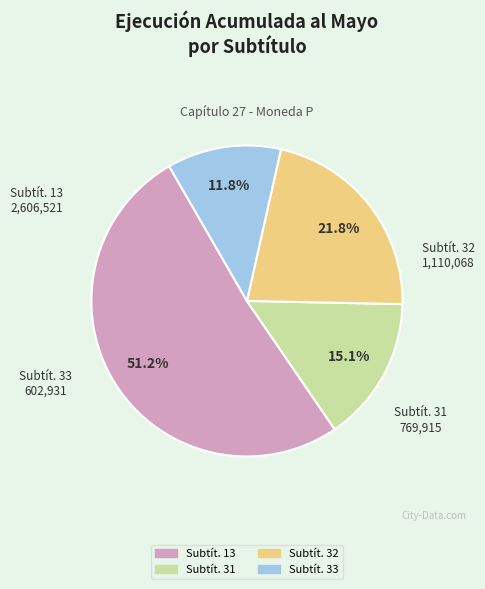

Is there a majority slice in this chart?

Yes